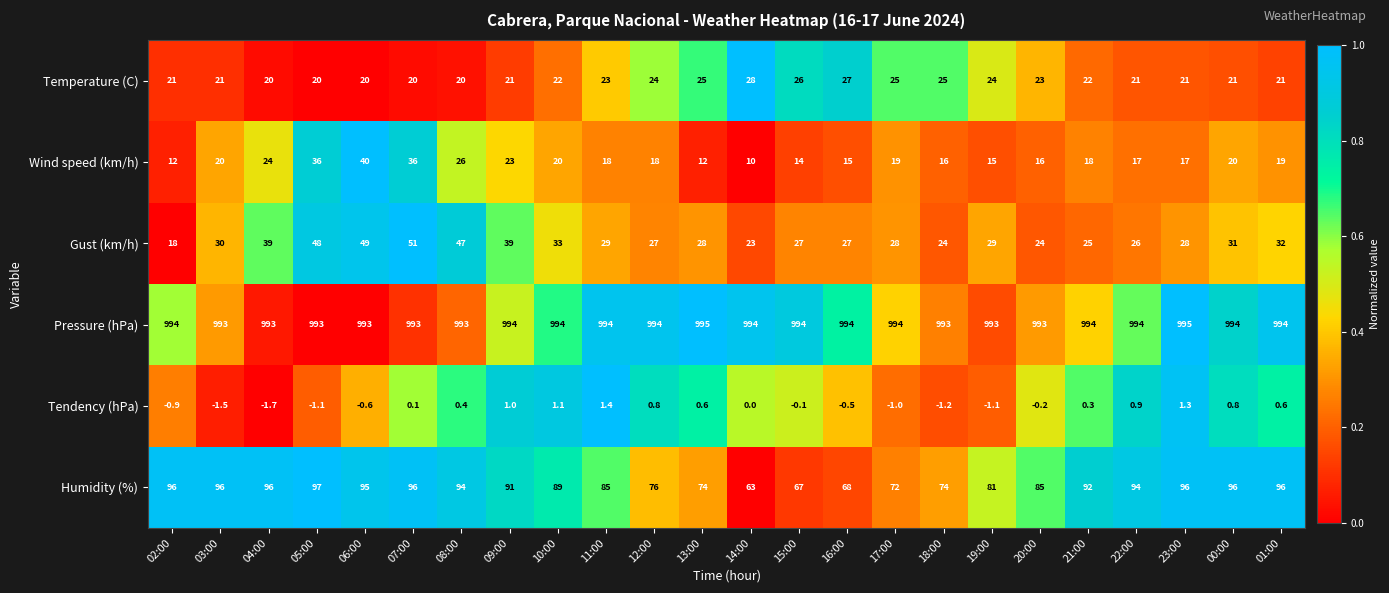

Which series has the largest range (max minus min)?

Humidity (%)